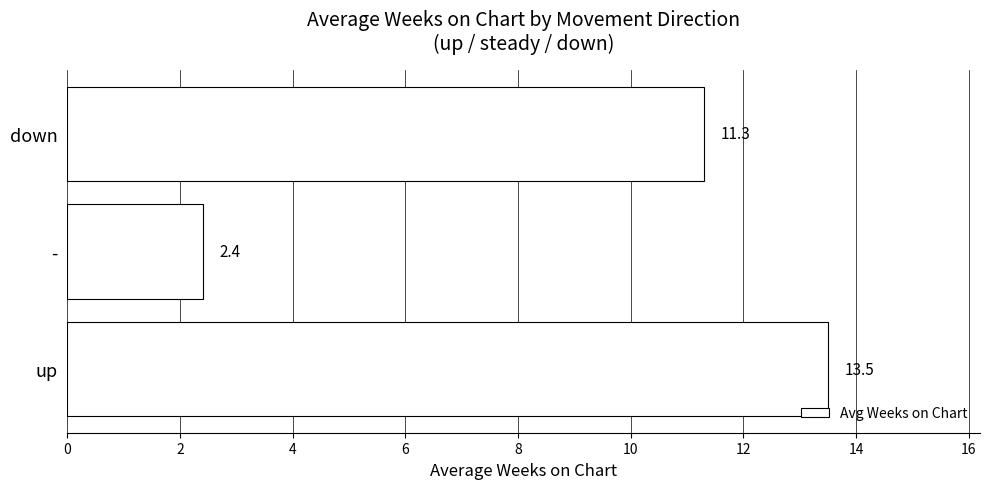

Is it true that the value at down is 3.5?

False